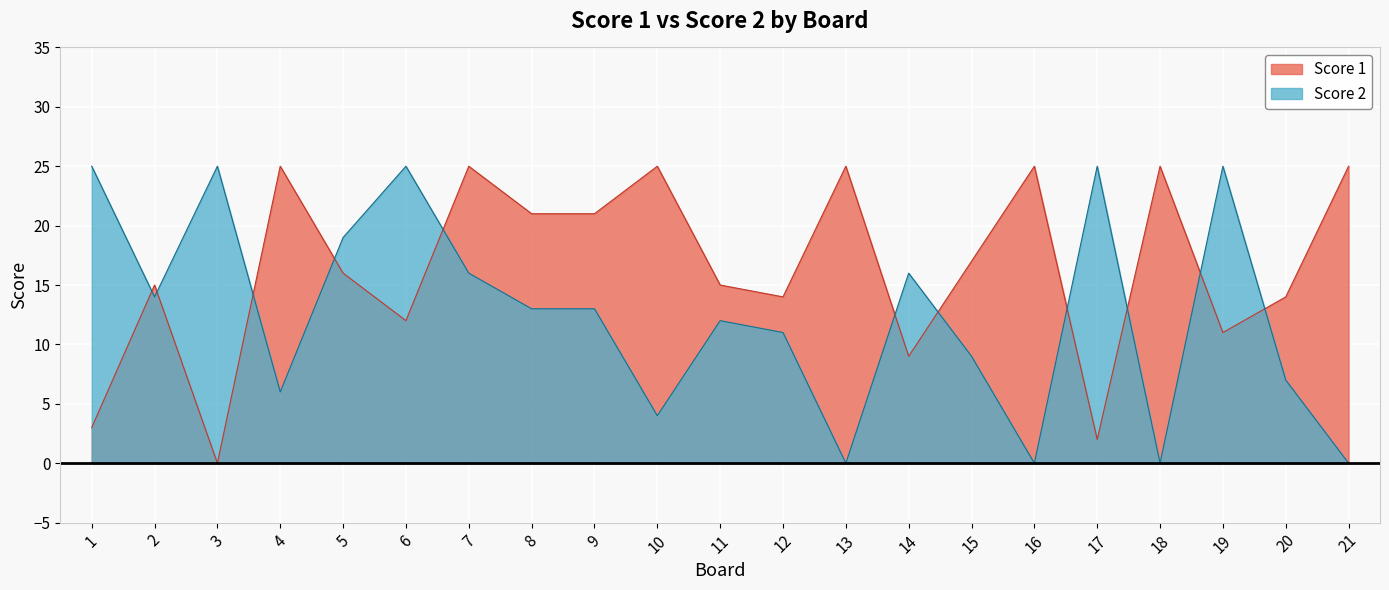

What are all the series names shown in the legend?

Score 1, Score 2